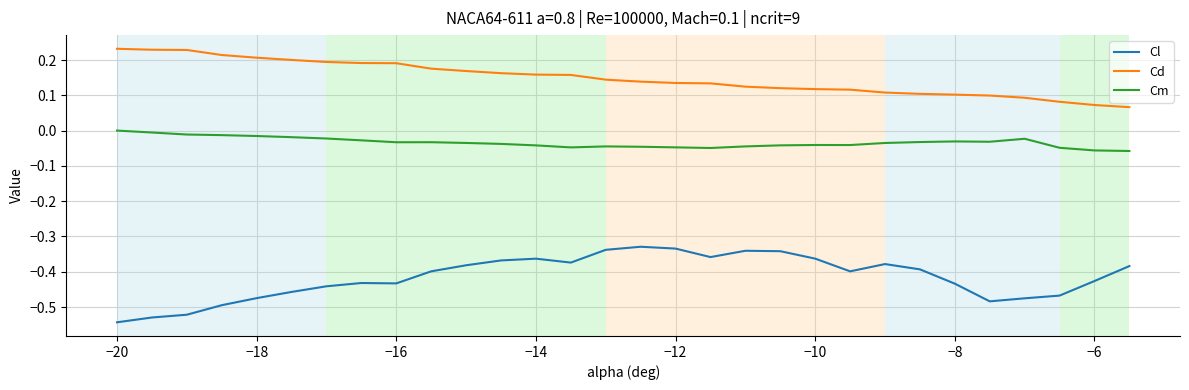

How many lines are shown in the chart?

3